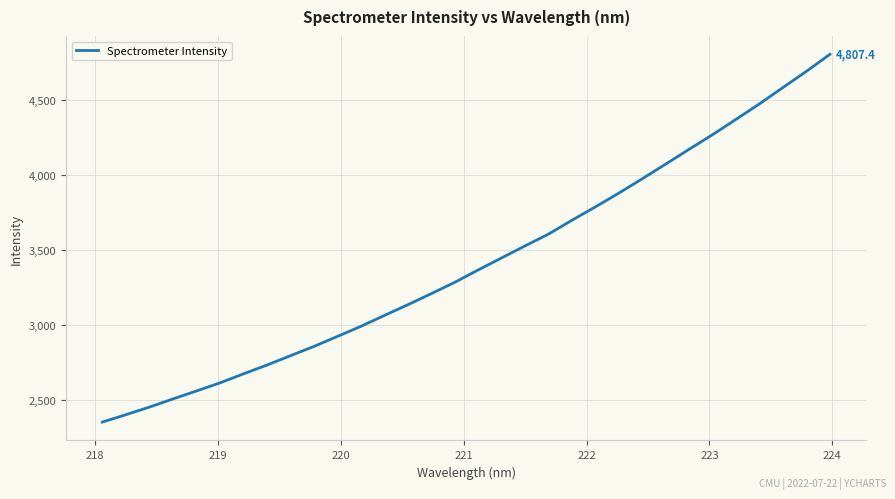

What is the greatest value displayed?

4807.4